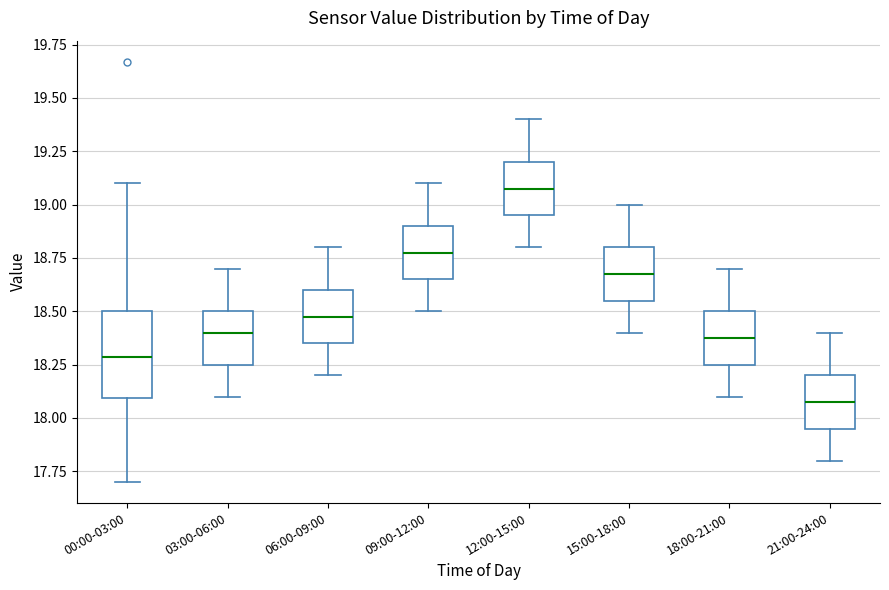

Comparing the boxes themselves (not the whiskers), which one is the tallest?

00:00-03:00